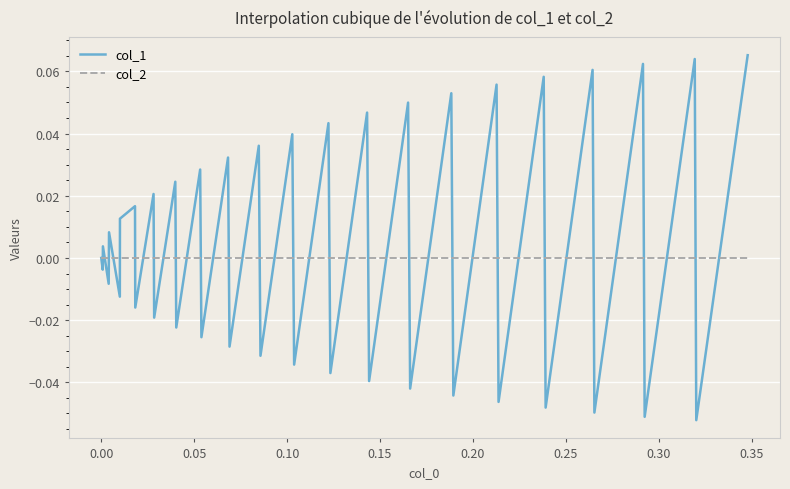

List the series in order of their peak value, highest first.

col_1, col_2